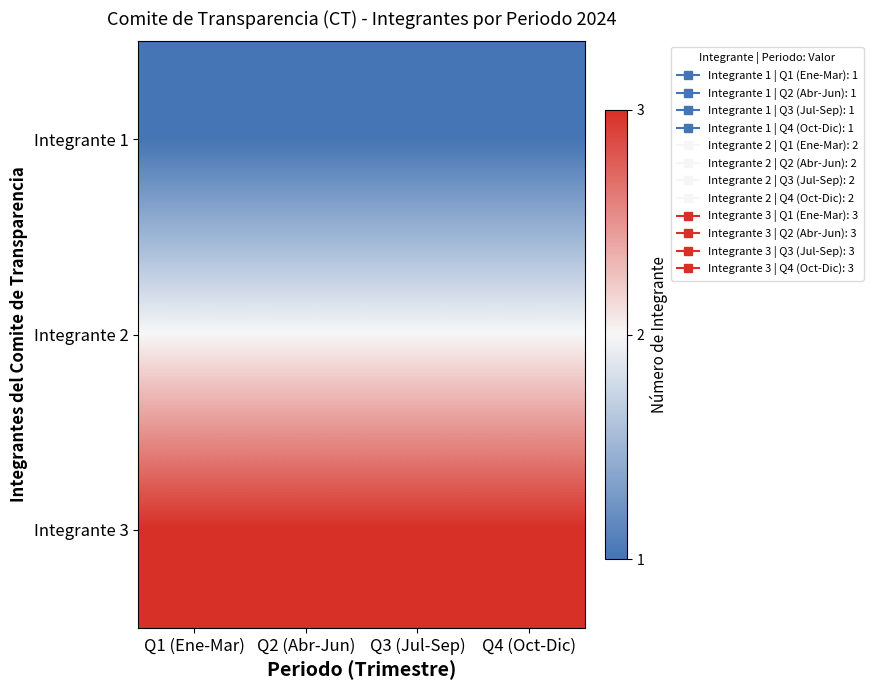

Reading right to left, extract all data points from this chart.

Integrante 1: Q4 (Oct-Dic)=1	Q3 (Jul-Sep)=1	Q2 (Abr-Jun)=1	Q1 (Ene-Mar)=1
Integrante 2: Q4 (Oct-Dic)=2	Q3 (Jul-Sep)=2	Q2 (Abr-Jun)=2	Q1 (Ene-Mar)=2
Integrante 3: Q4 (Oct-Dic)=3	Q3 (Jul-Sep)=3	Q2 (Abr-Jun)=3	Q1 (Ene-Mar)=3